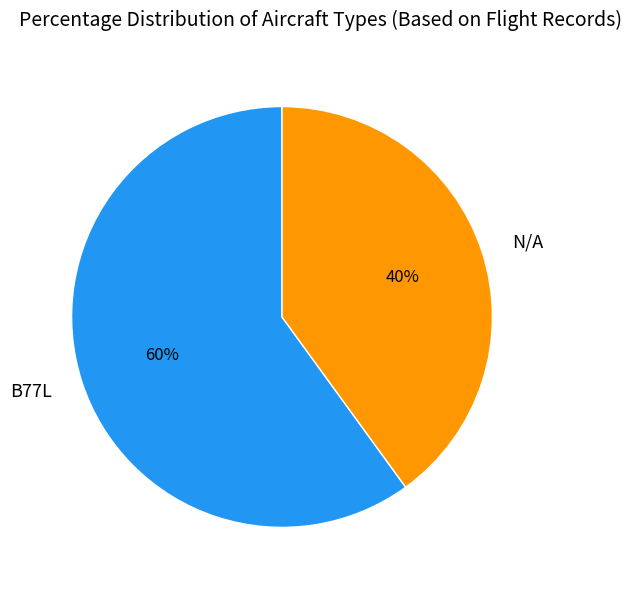

Does any single category account for the majority?

Yes